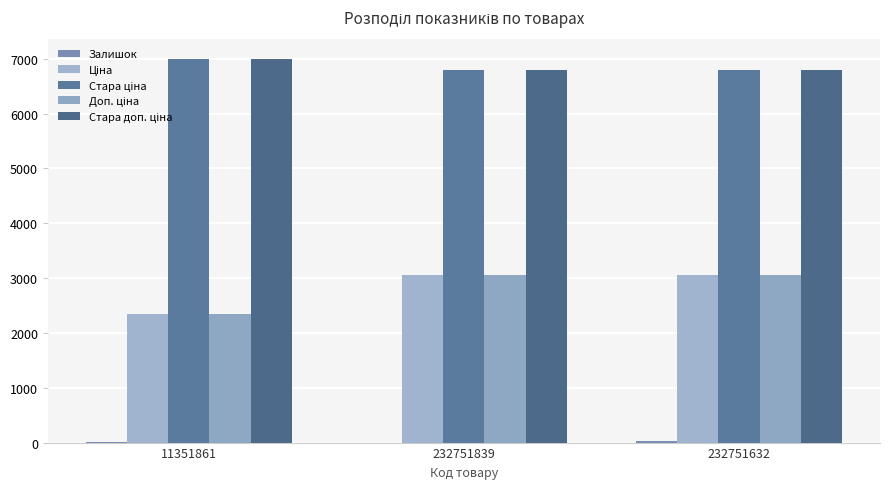

At which category does the chart reach its minimum across all series?

232751839